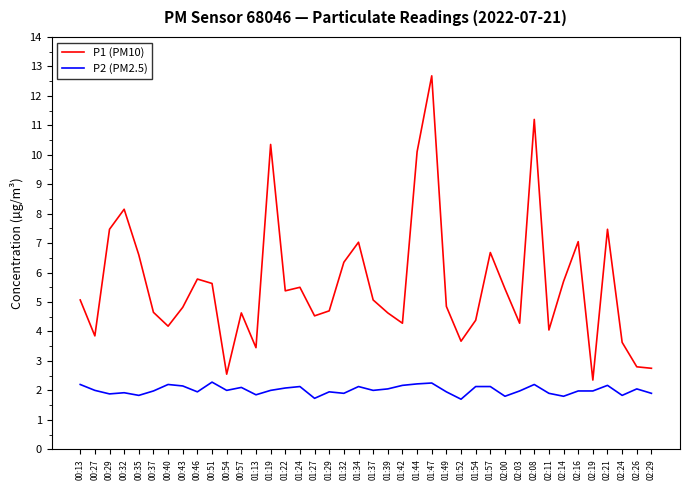

Does the chart display data point markers on the line(s)?

No